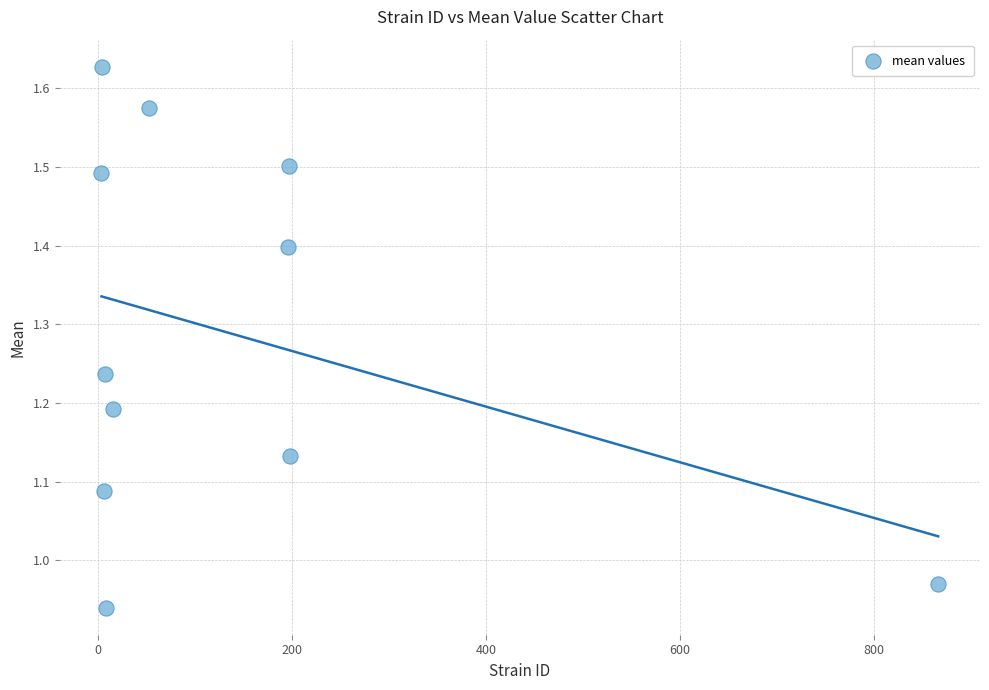

What is the range of X values (max minus min)?

862.0